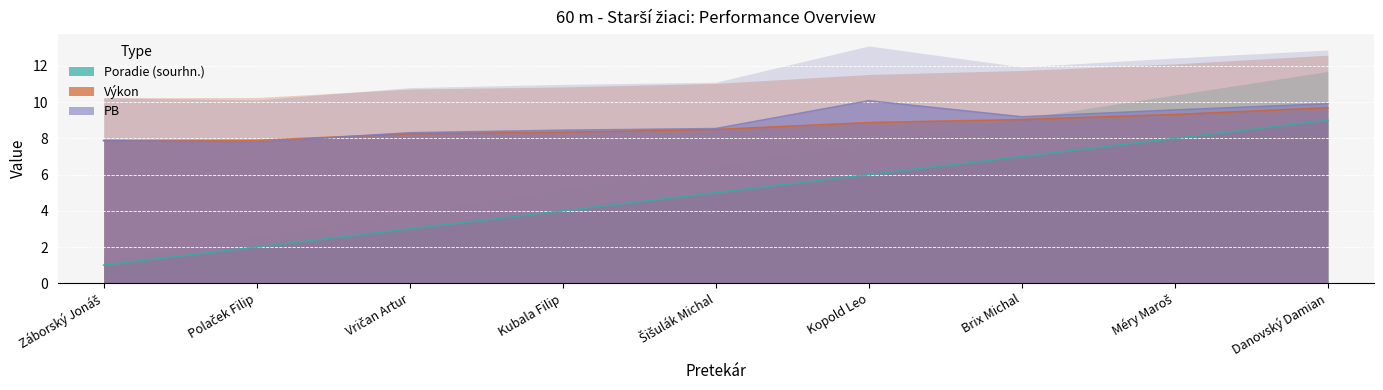

How many series are shown in this chart?

3